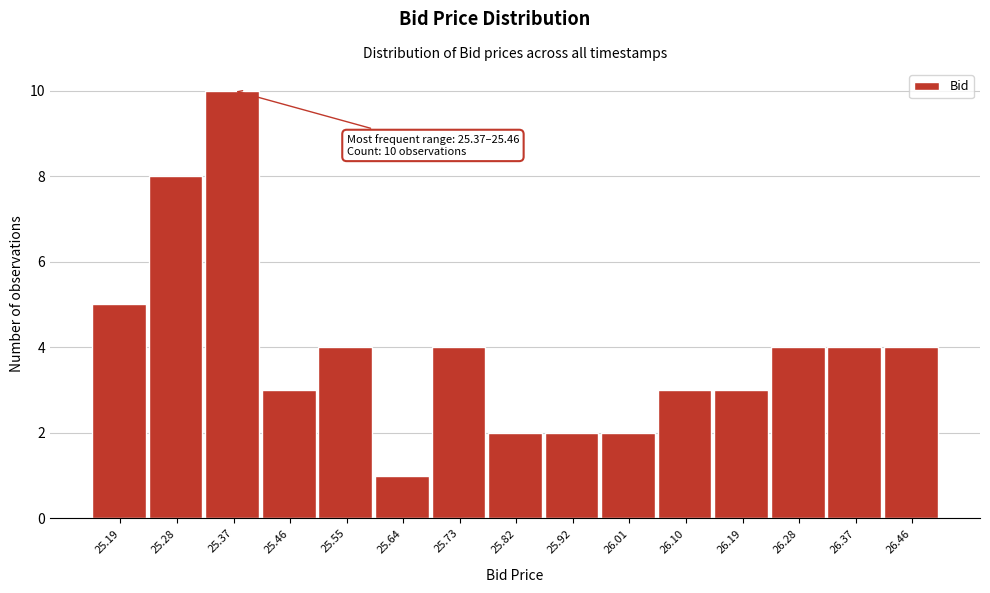

Reading left to right, what are all the values shown in this chart?

25.19=5	25.28=8	25.37=10	25.46=3	25.55=4	25.64=1	25.73=4	25.82=2	25.92=2	26.01=2	26.10=3	26.19=3	26.28=4	26.37=4	26.46=4